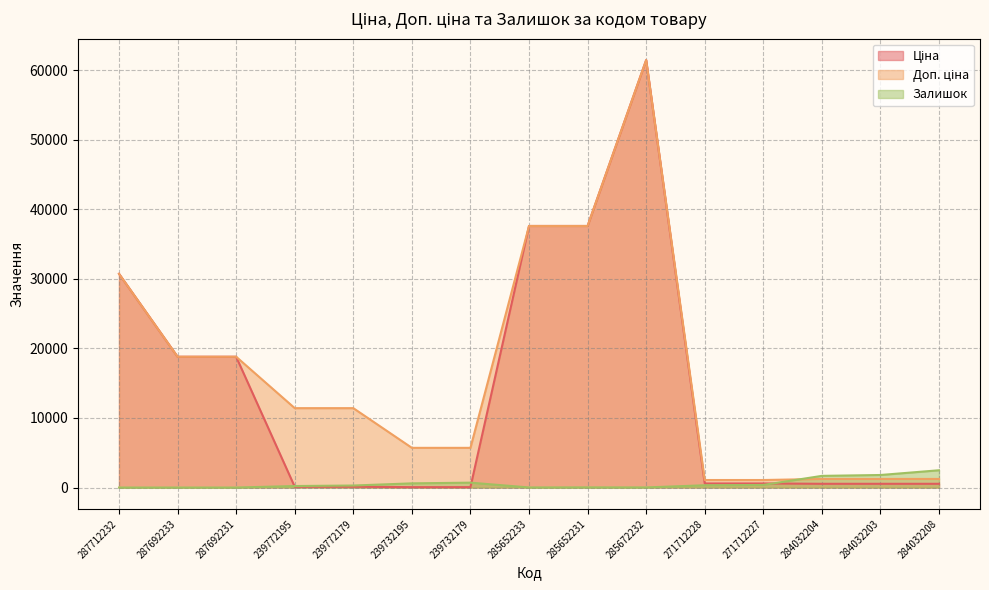

At which category is the sum across all series the highest?

285672232